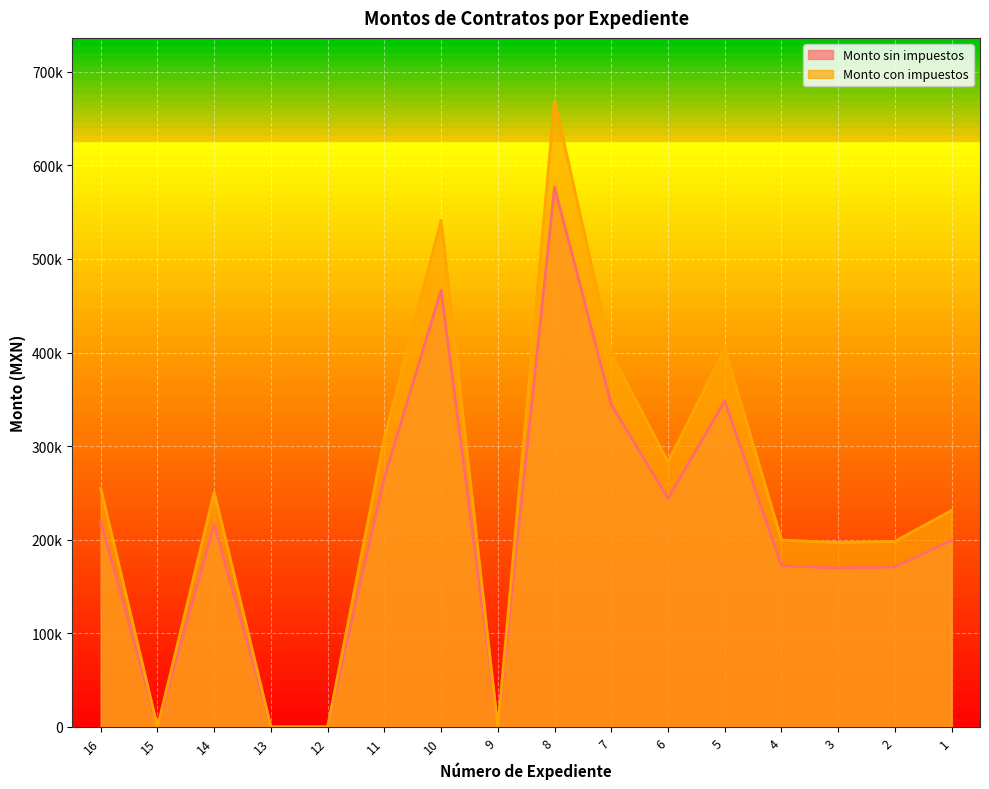

How many lines are shown in the chart?

2